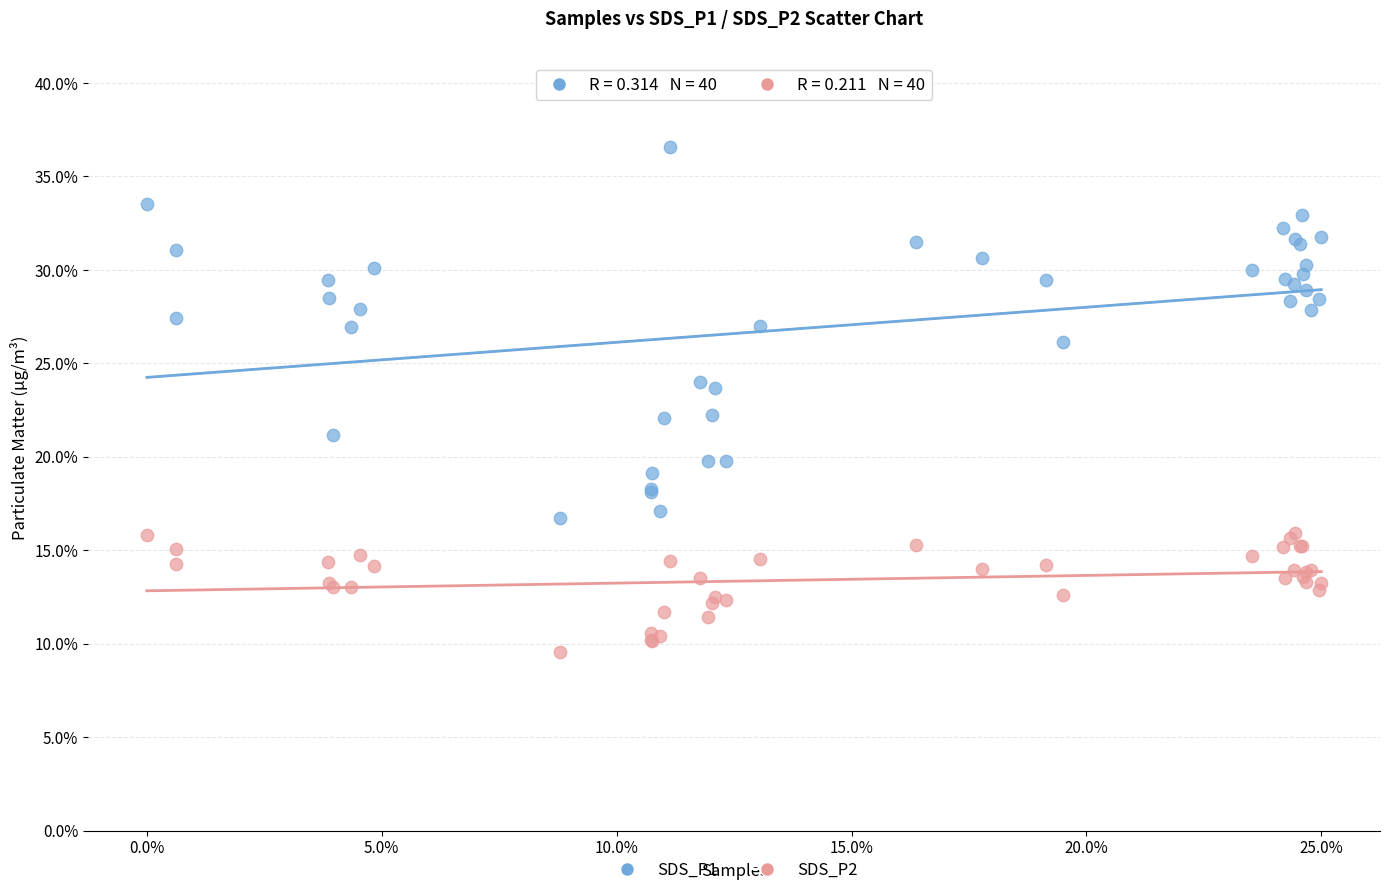

Which series contains the highest Y value?

SDS_P1